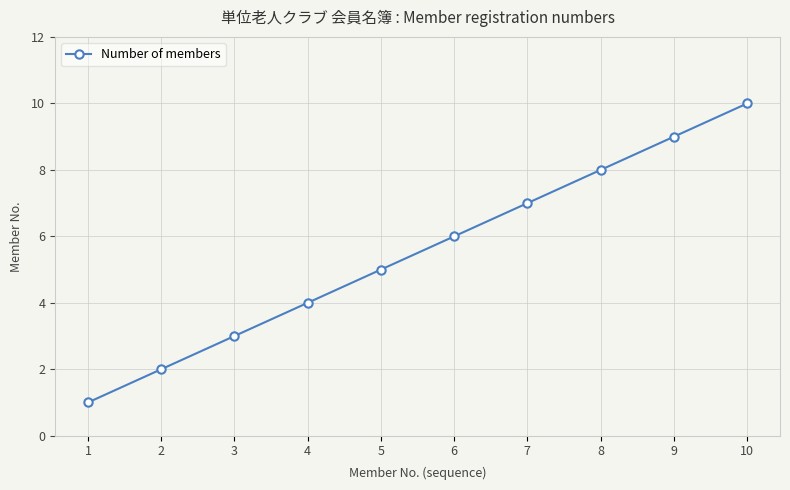

True or false: there are more than 0 points higher than both neighbors.

False